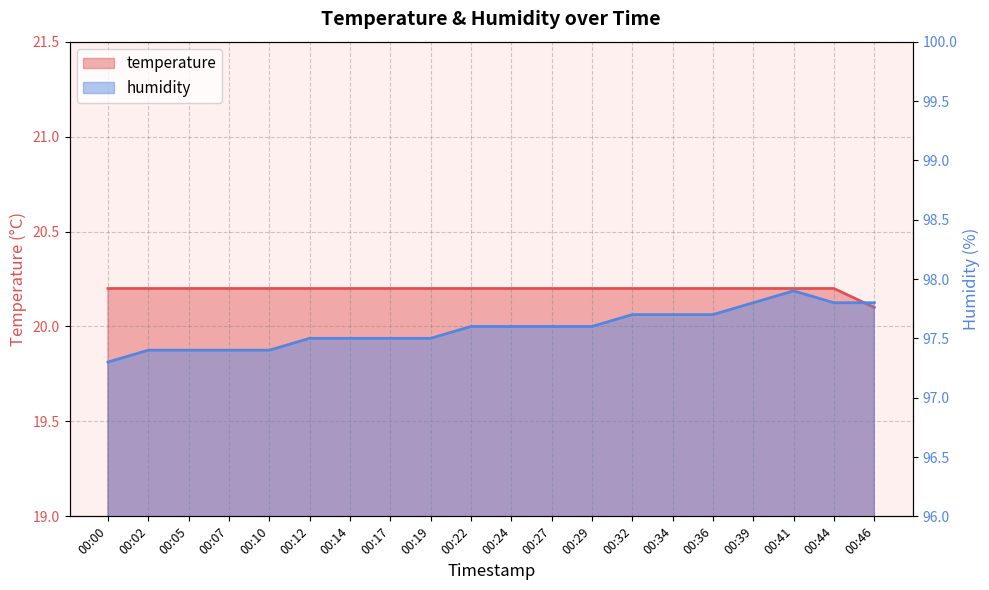

What is the total value across all series at 00:32?

117.9